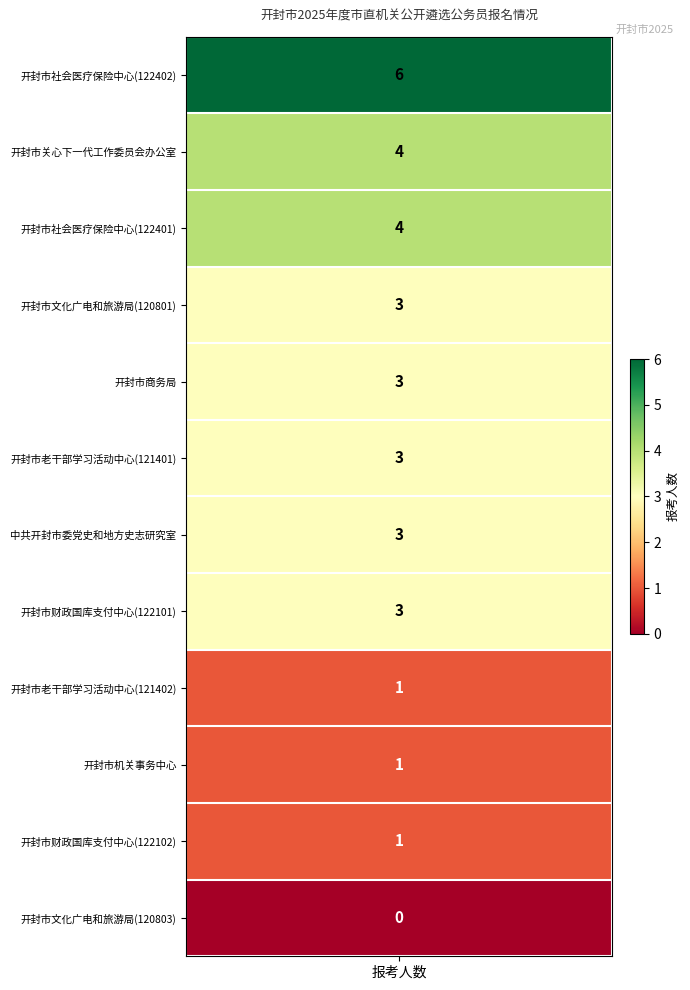

How many values are below 3?

4